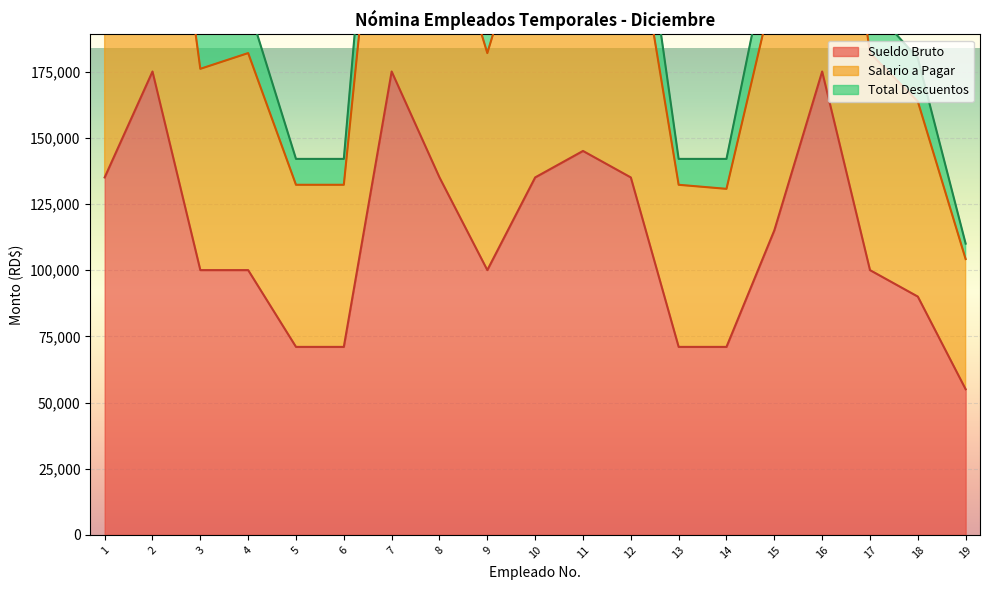

What is the difference between the maximum and minimum values in the Salario a Pagar series?

205720.4